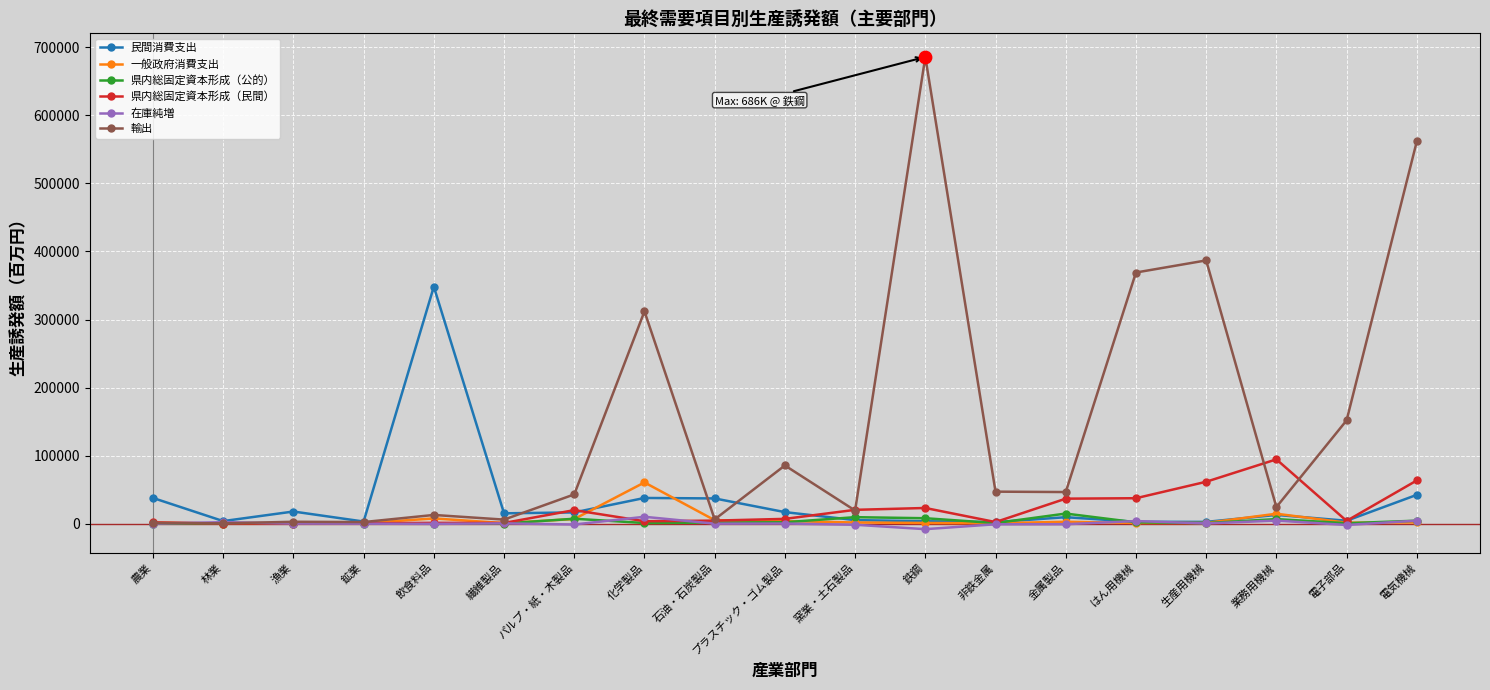

At how many categories does at least one series exceed 144662?

7